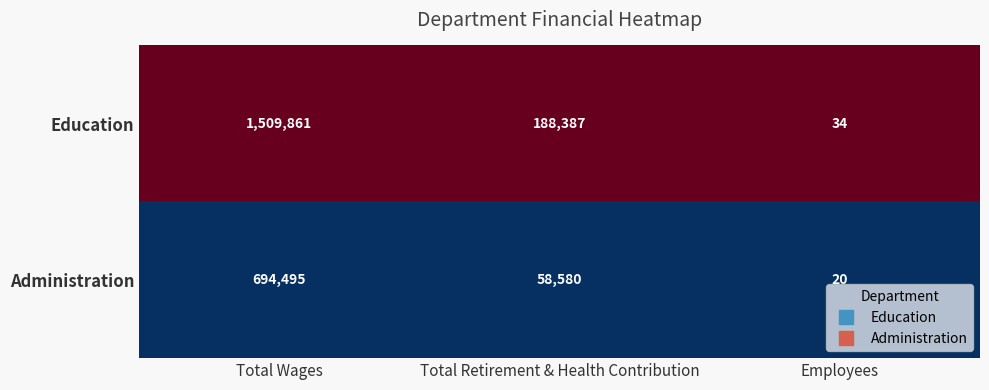

Is the value of Education at Total Wages greater than the value of Administration at Employees?

Yes